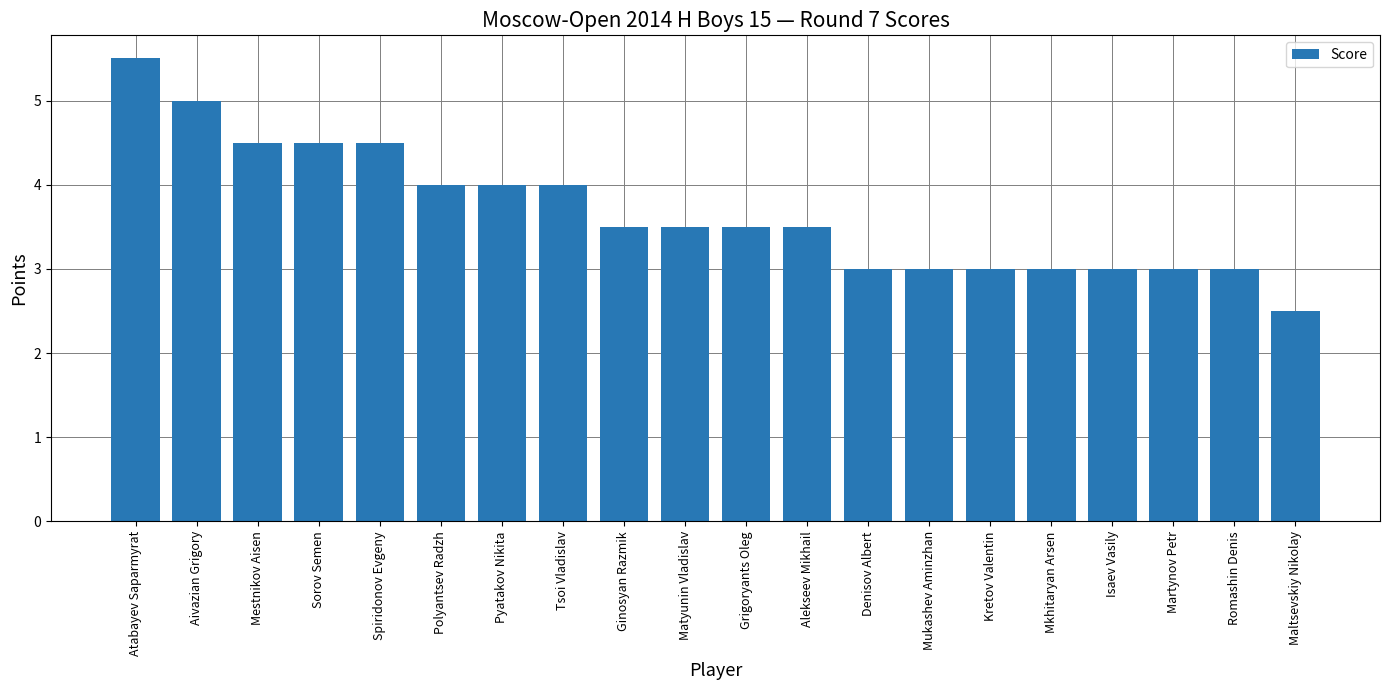

Which has a higher value, Matyunin Vladislav or Denisov Albert?

Matyunin Vladislav